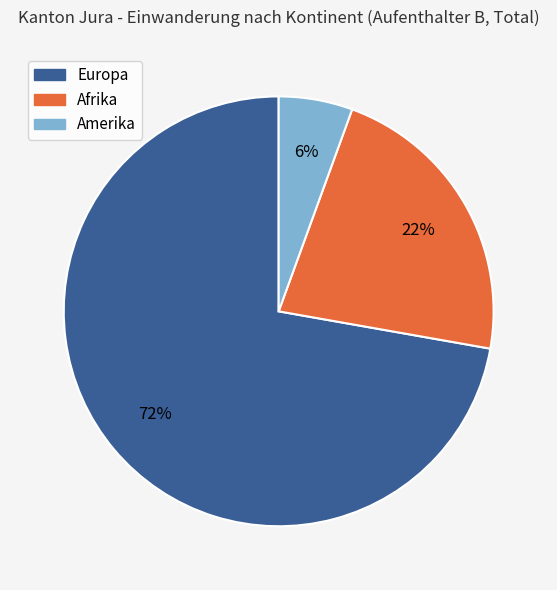

Count the number of slices in the pie.

3